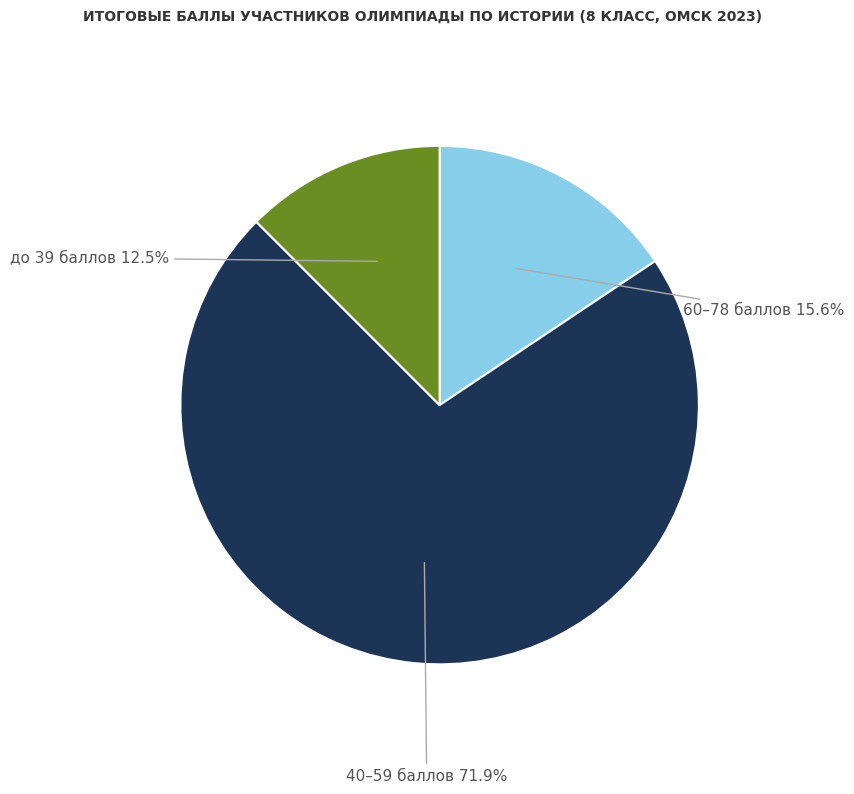

Count the number of slices in the pie.

3